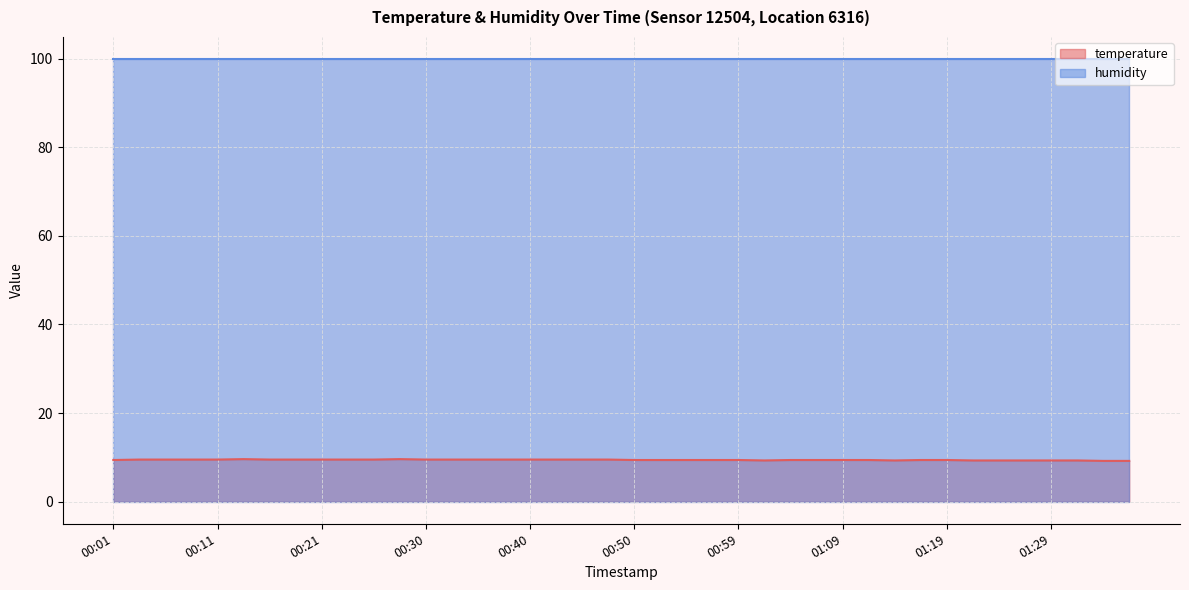

What position from the right is 00:57?

17